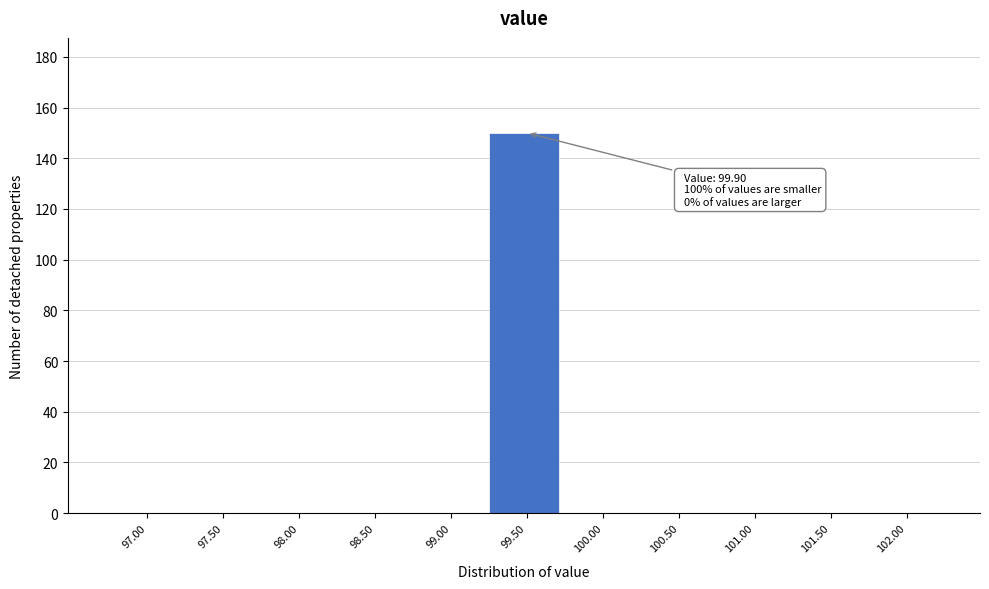

Reading left to right, extract all data points from this chart.

97.00=0	97.50=0	98.00=0	98.50=0	99.00=0	99.50=150	100.00=0	100.50=0	101.00=0	101.50=0	102.00=0